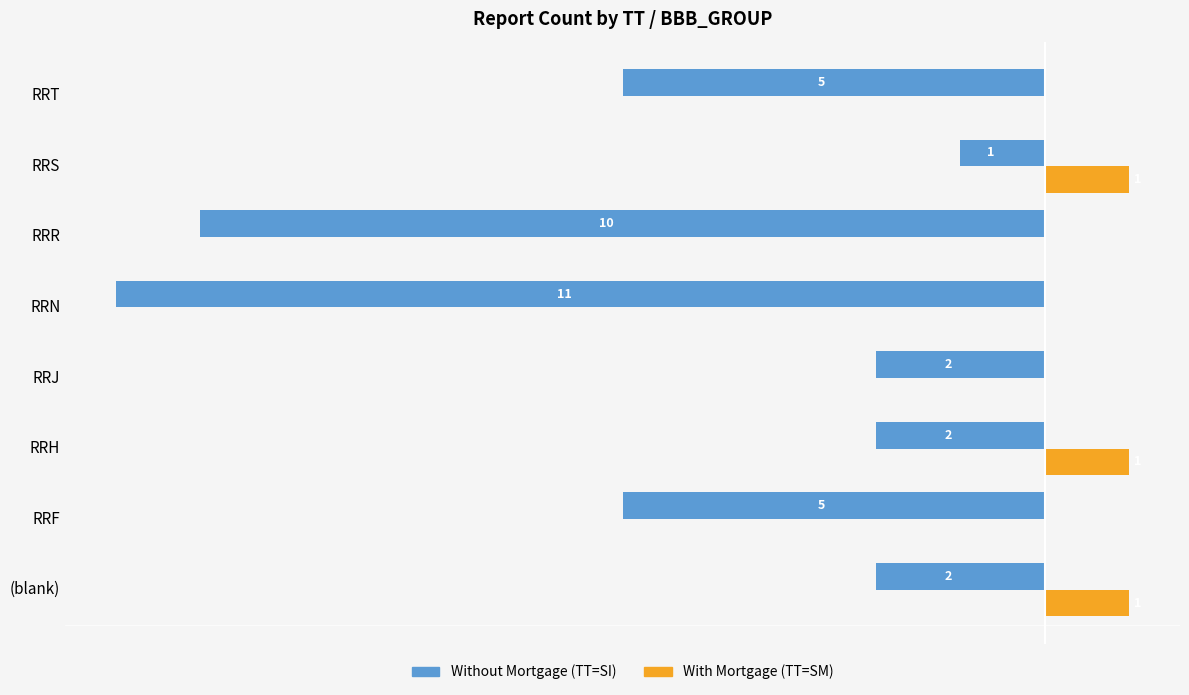

Count the number of data series in this chart.

2